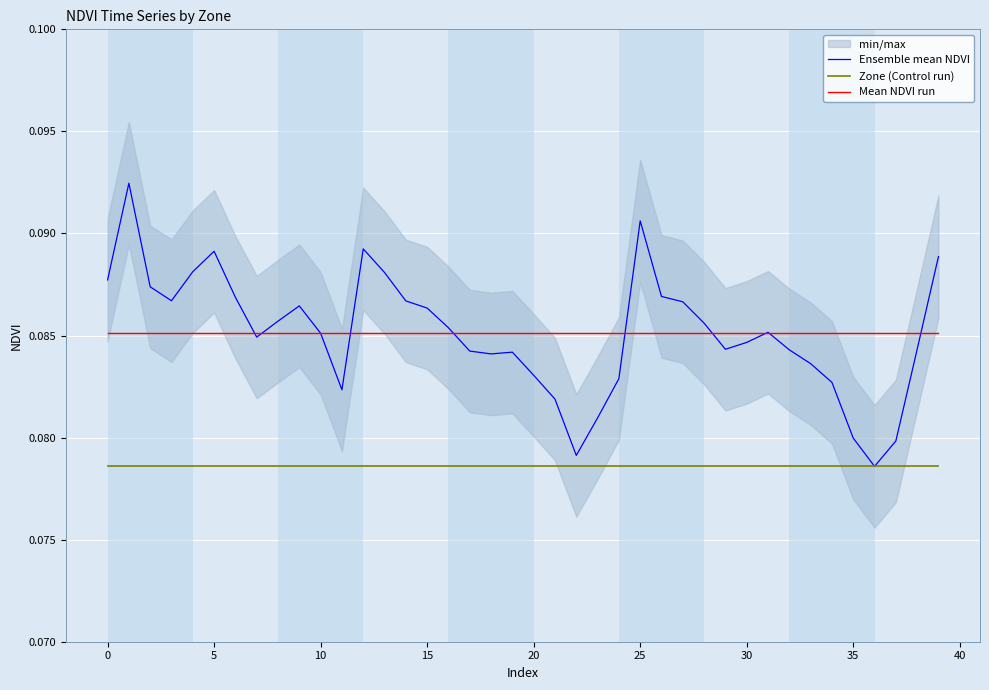

True or false: Mean NDVI run and Zone (Control run) intersect in this chart.

False